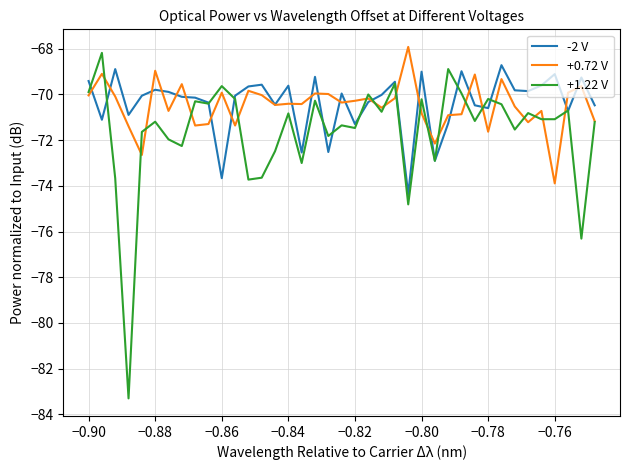

What is the minimum value shown in the chart?

-83.3